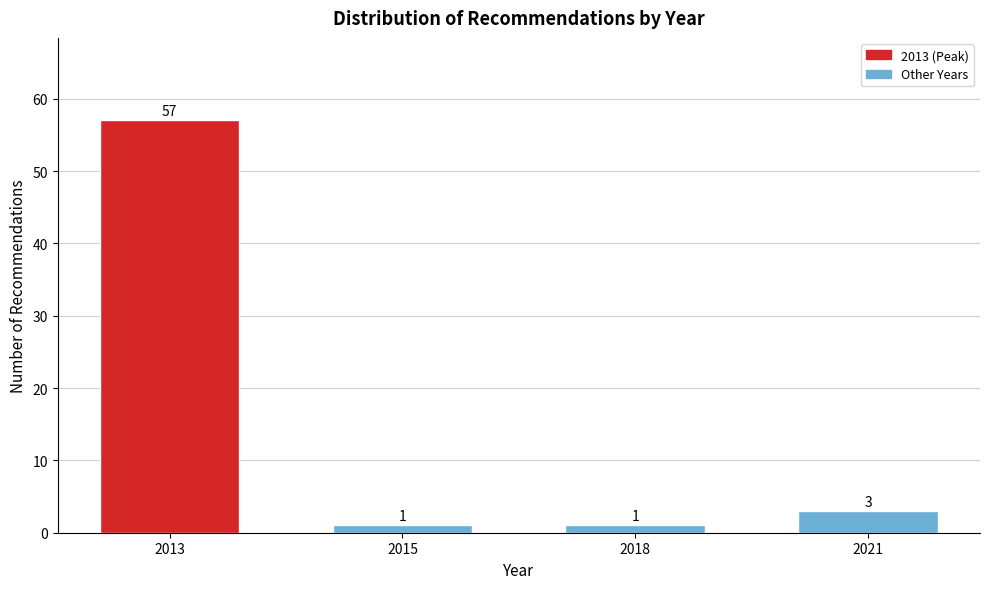

Reading right to left, transcribe all the data shown in this chart.

2021=3	2018=1	2015=1	2013=57